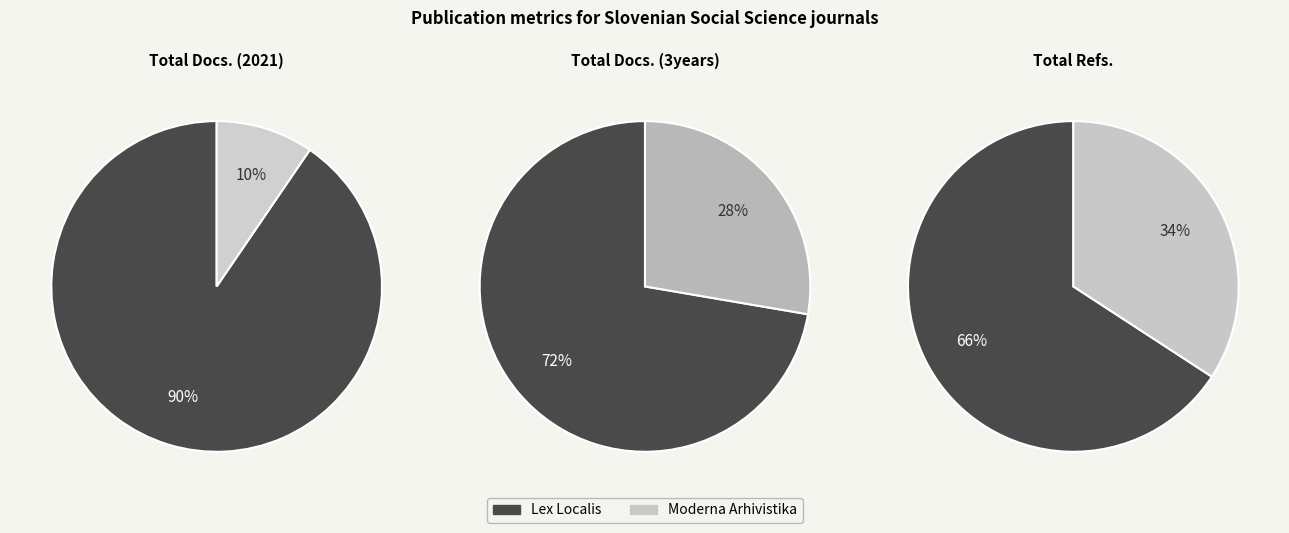

Do Moderna Arhivistika and Lex Localis together represent more than half of the pie?

Yes